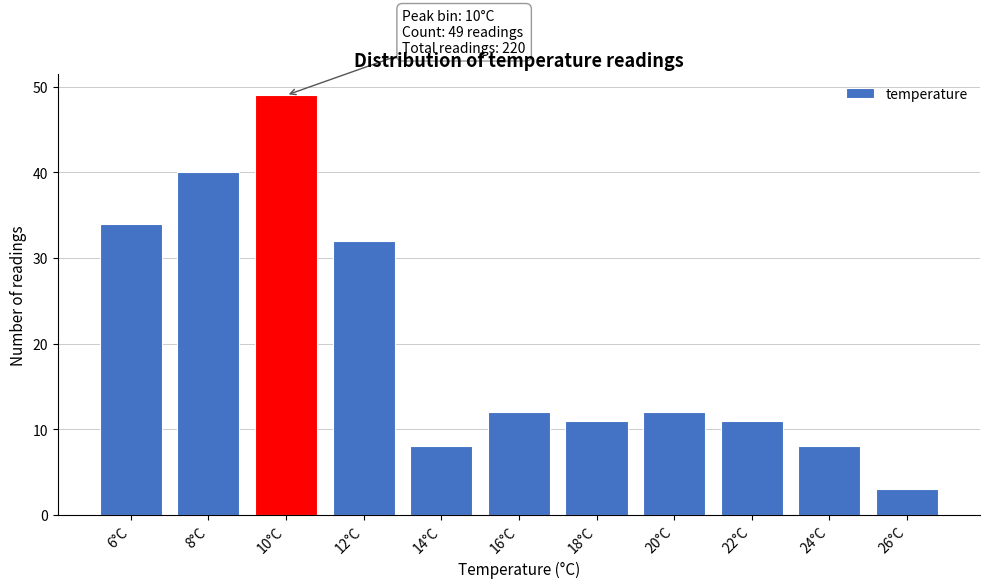

Reading left to right, what are all the values shown in this chart?

6°C=34	8°C=40	10°C=49	12°C=32	14°C=8	16°C=12	18°C=11	20°C=12	22°C=11	24°C=8	26°C=3